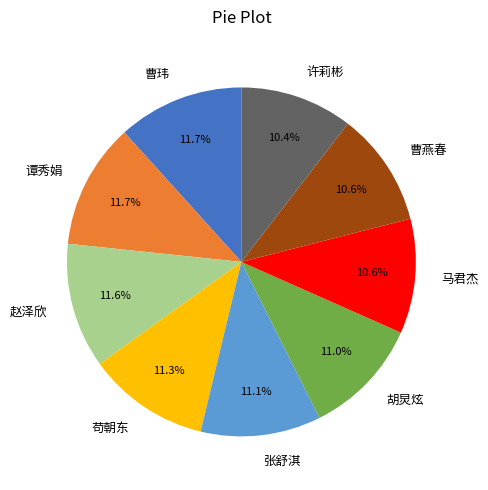

Does 马君杰 account for over 50% of the chart?

No